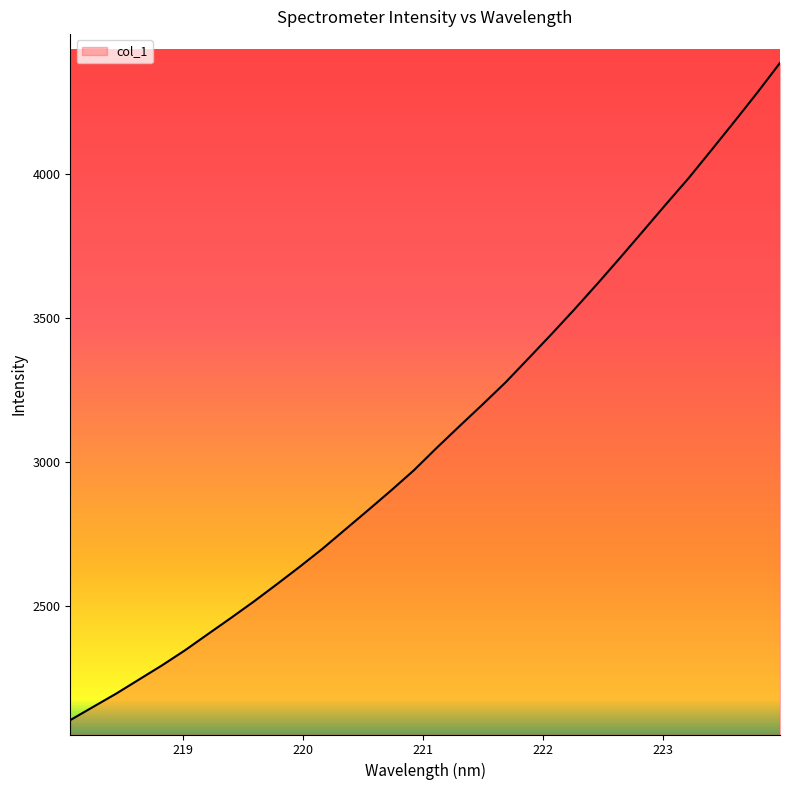

What is the difference between the maximum and minimum values?

2281.0